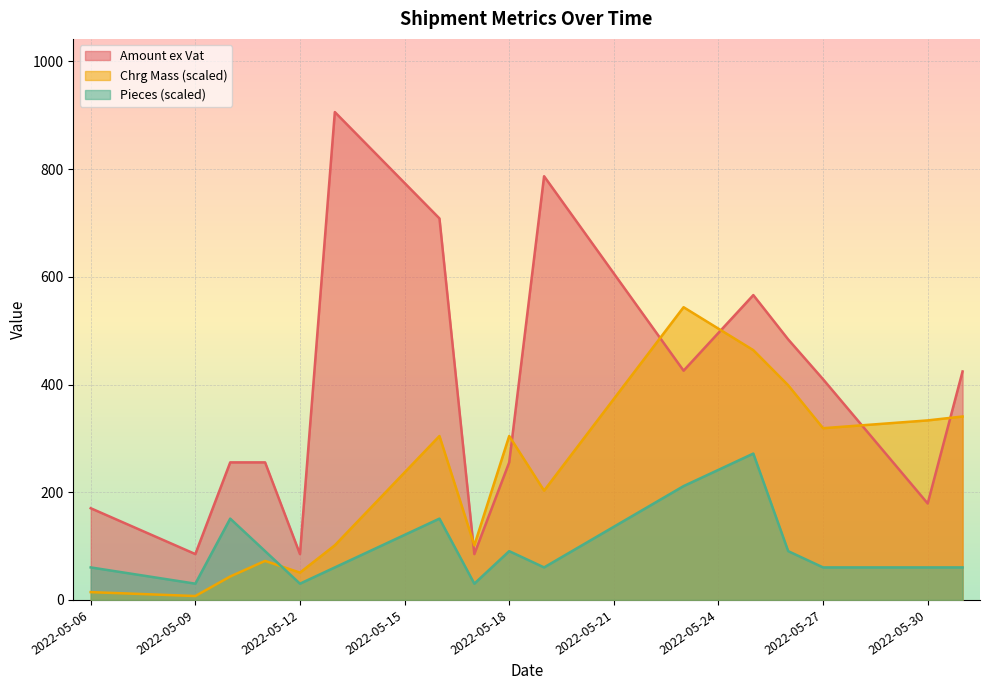

How many lines are shown in the chart?

3